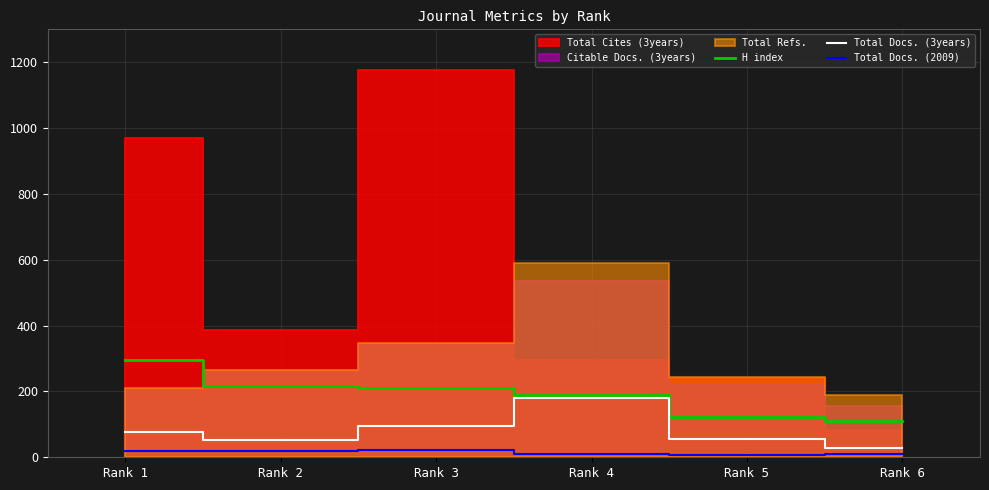

True or false: Total Docs. (3years) and Total Docs. (2009) intersect in this chart.

False